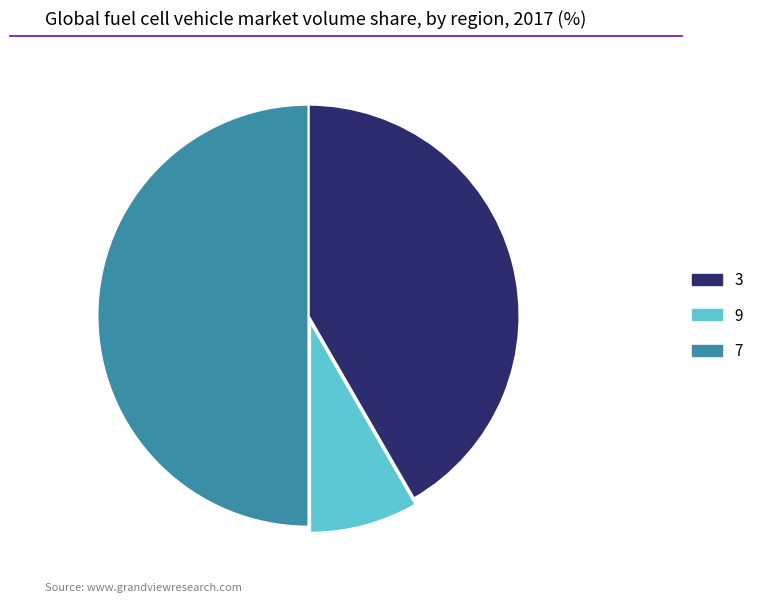

Between 9 and 7, which is larger?

7